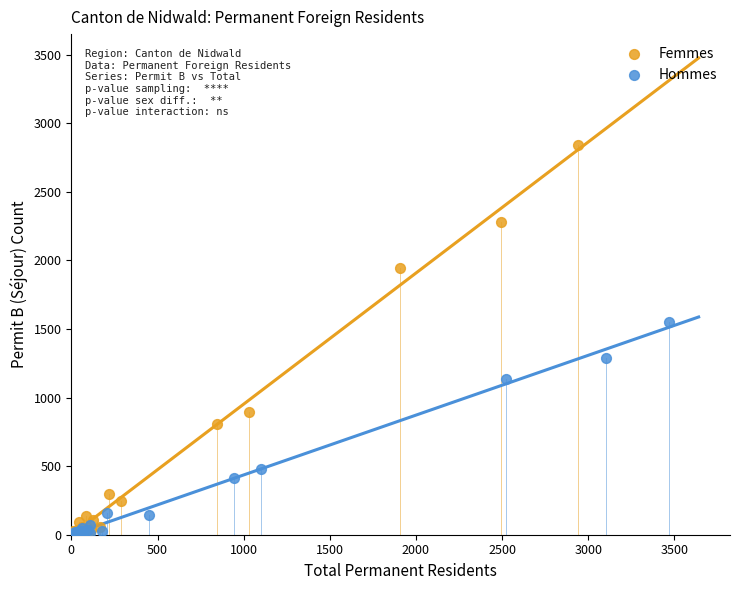

Which series has the widest spread of Y values?

Femmes